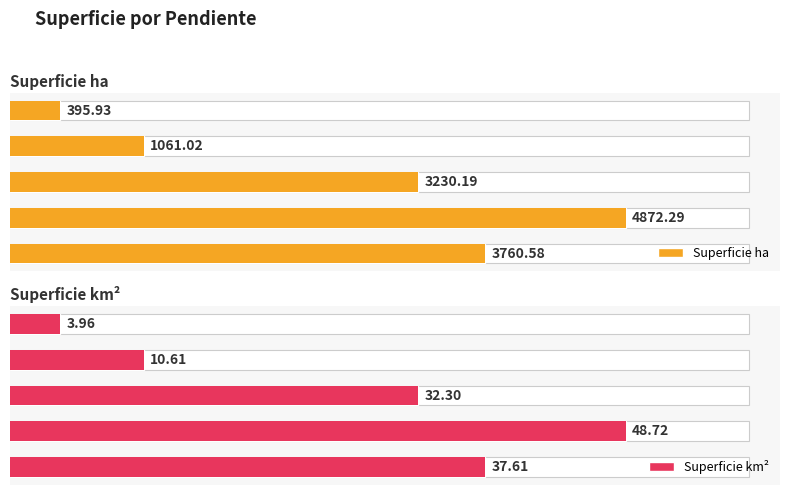

What is the difference between the maximum and second lowest values in the Superficie ha series?

3811.3